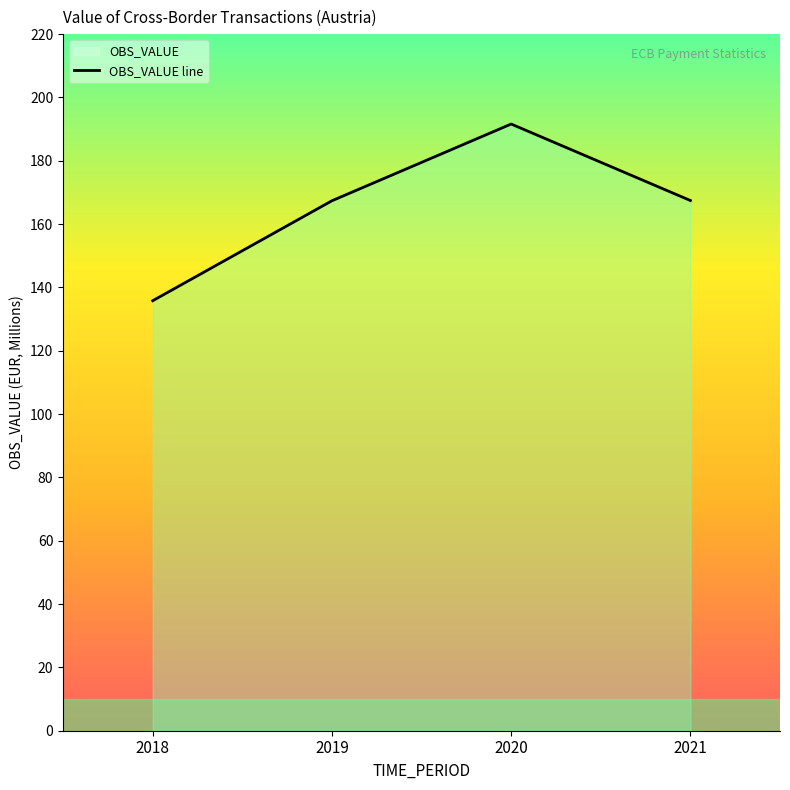

Rank the categories by value from highest to lowest.

2020, 2021, 2019, 2018